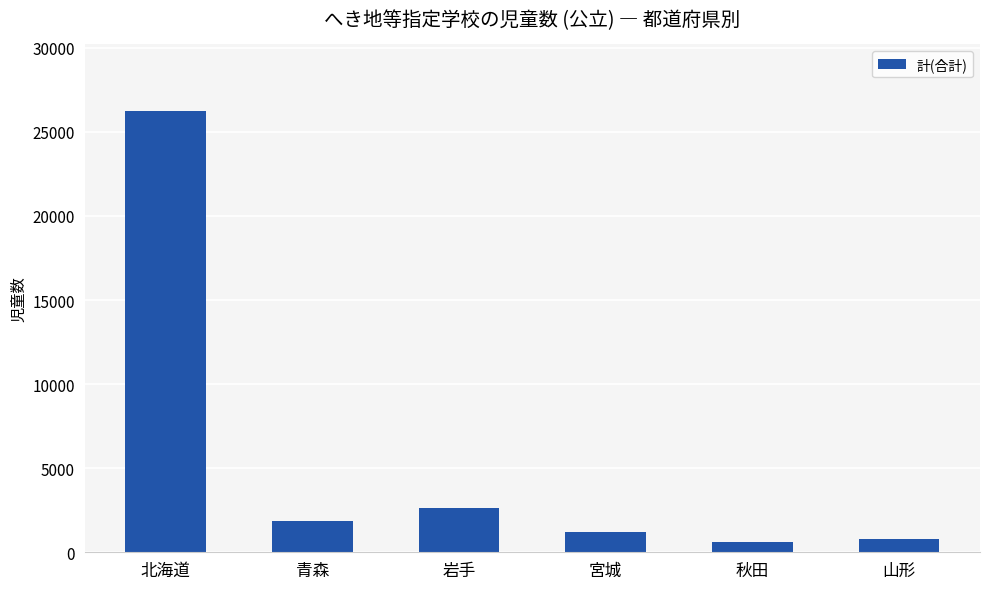

Count the number of data series in this chart.

1